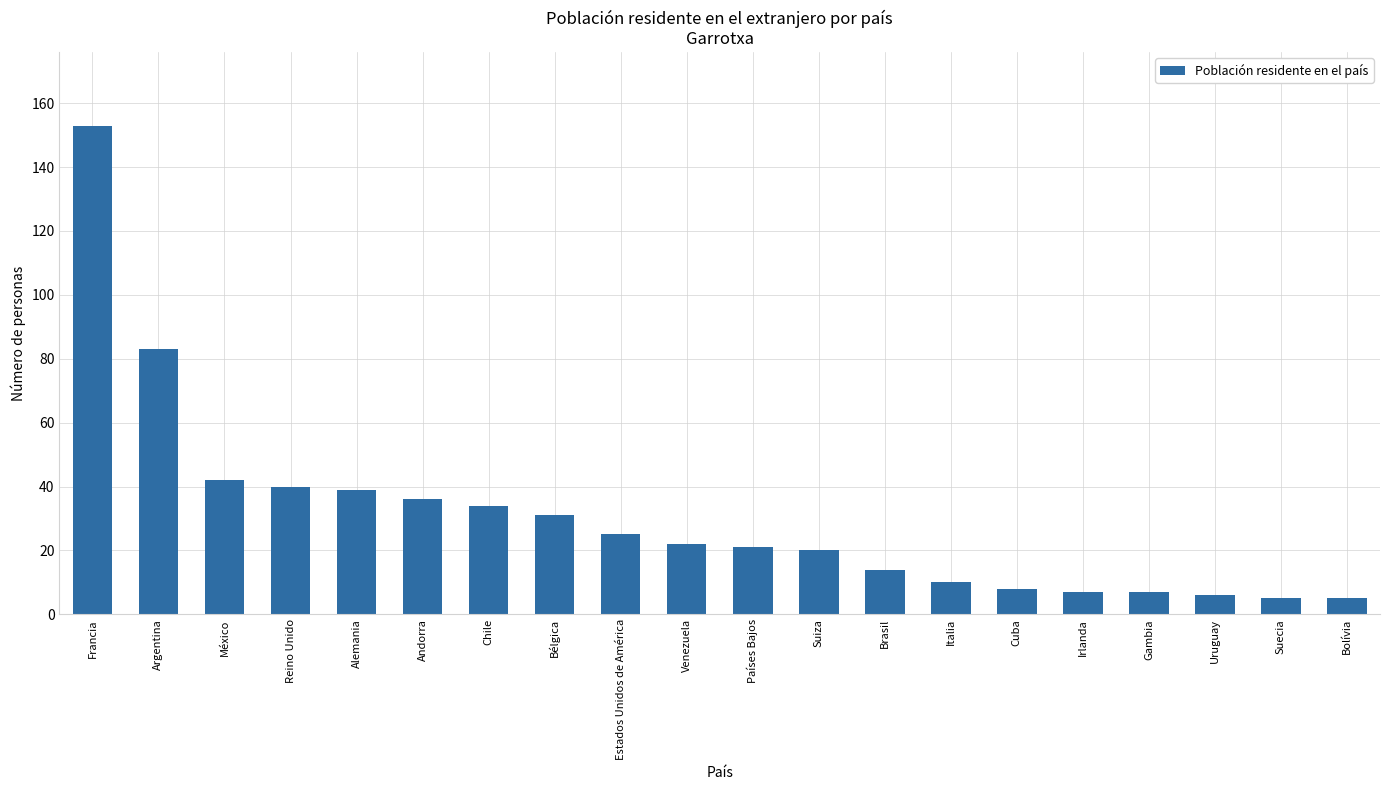

At which label does the data first exceed 22?

Francia